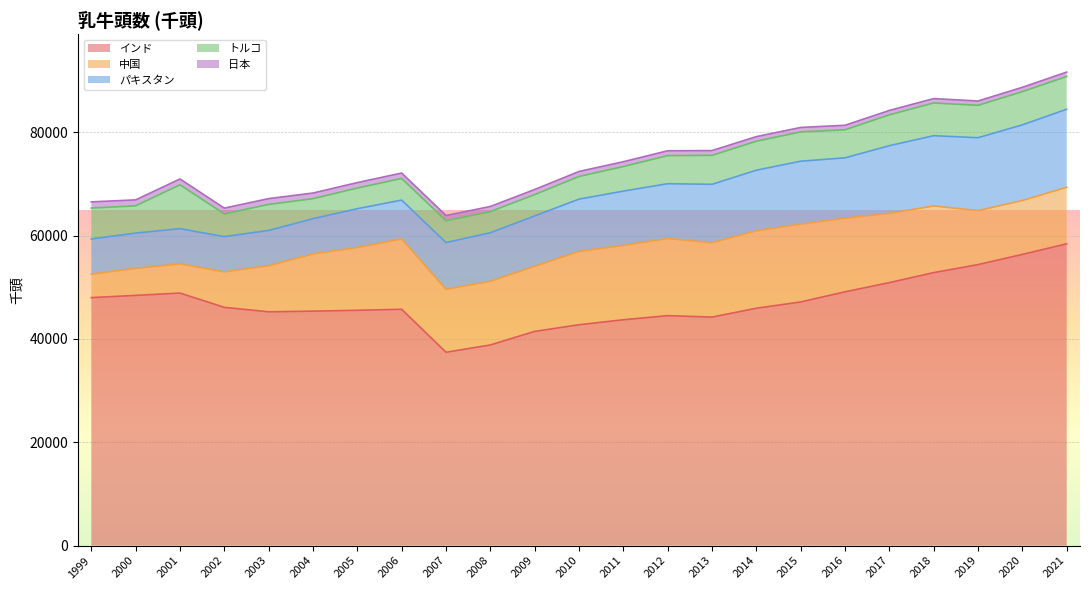

Which series has the largest total across all categories?

インド